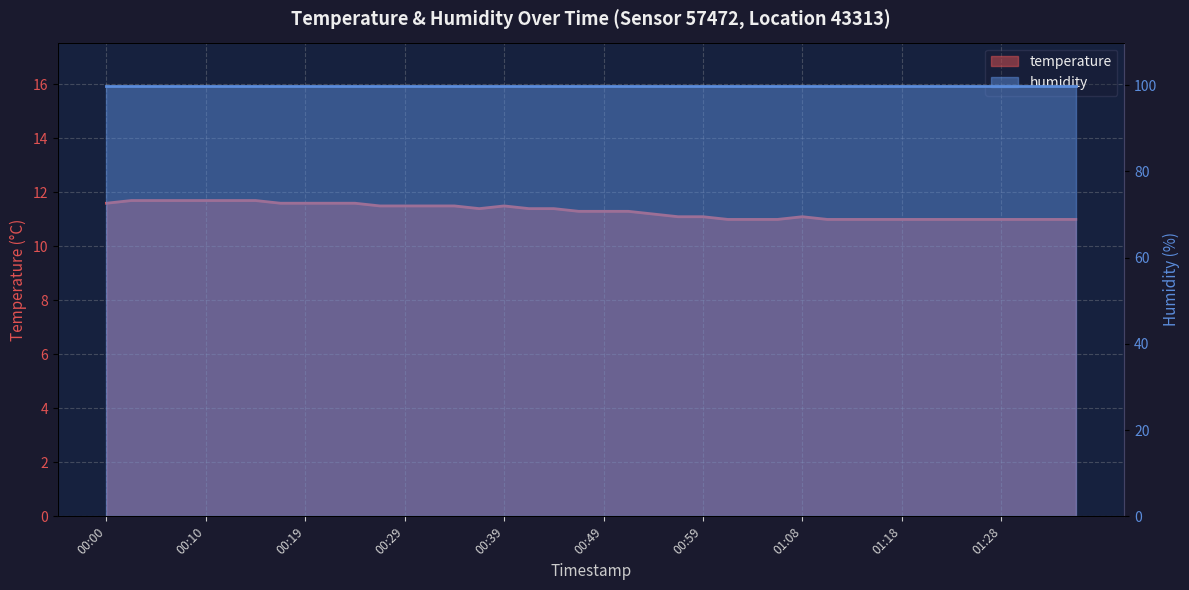

The chart shows a value of 11.6 at 00:22. True or false?

True